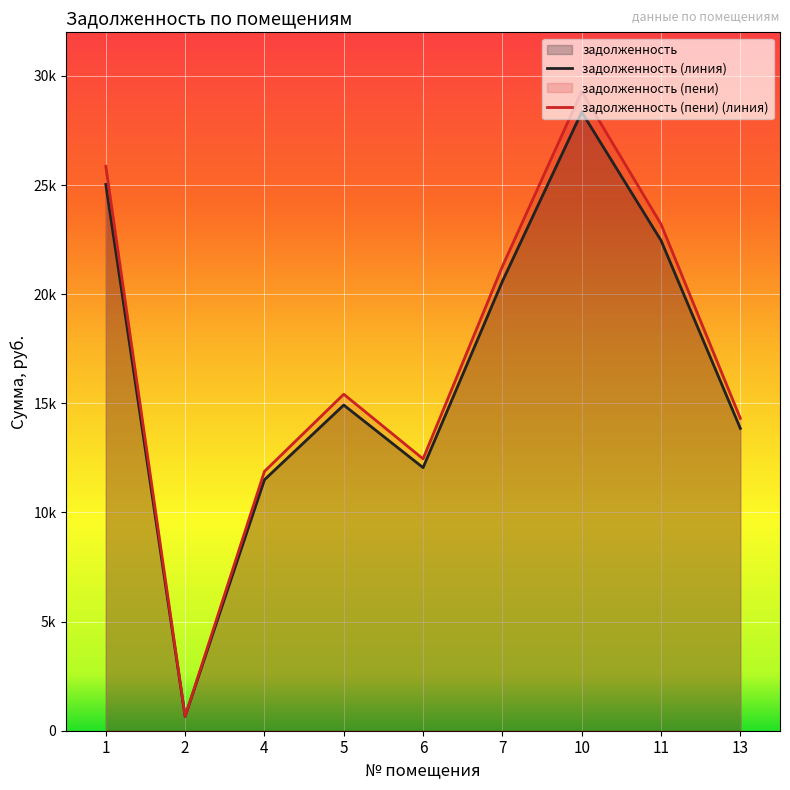

Which series ends up on top after the final intersection of задолженность (пени) and задолженность?

задолженность (пени)